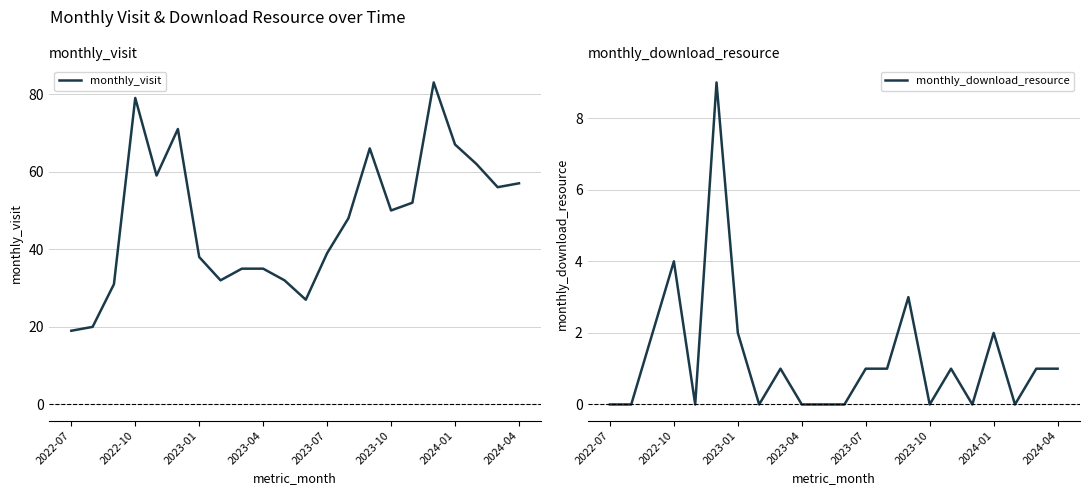

The monthly_visit series shows 48 at 13. True or false?

True